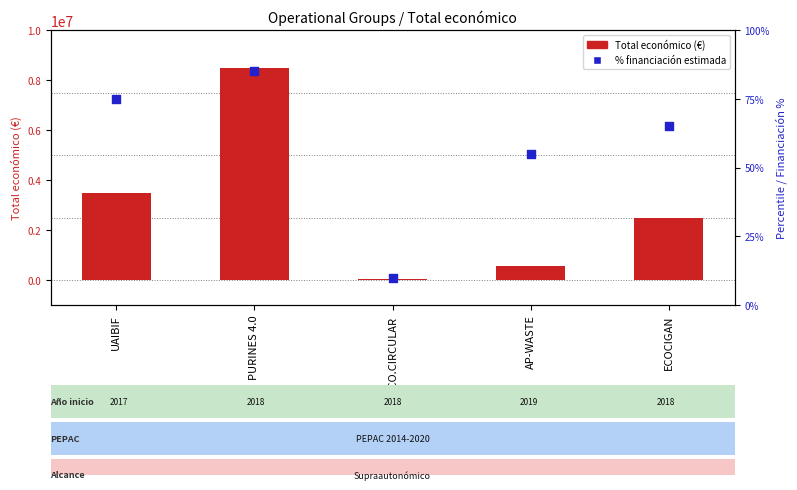

At which category is the sum across all series the highest?

PURINES 4.0